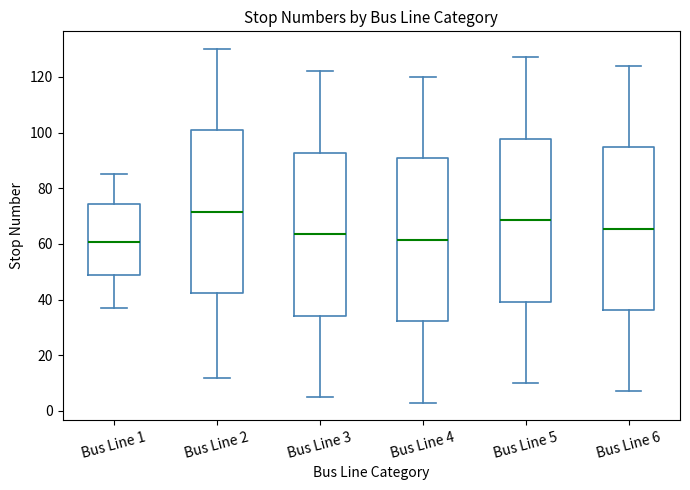

Where does the upper whisker of the box for Bus Line 3 end on the y-axis? The values are not printed on the chart, so give them approximately, as read against the axis.

122